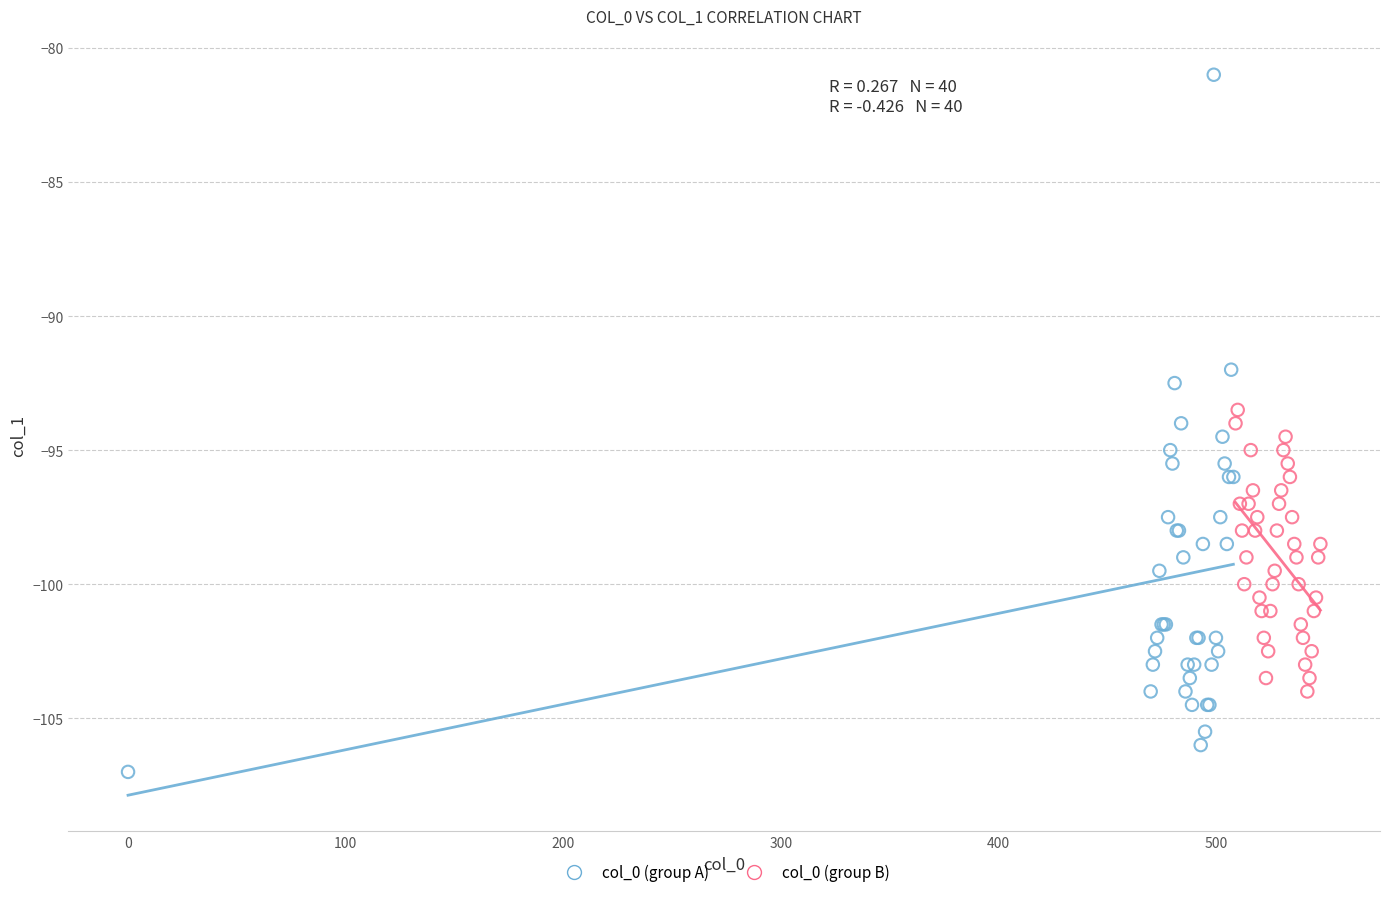

Which series has the widest spread of Y values?

col_0 (group A)